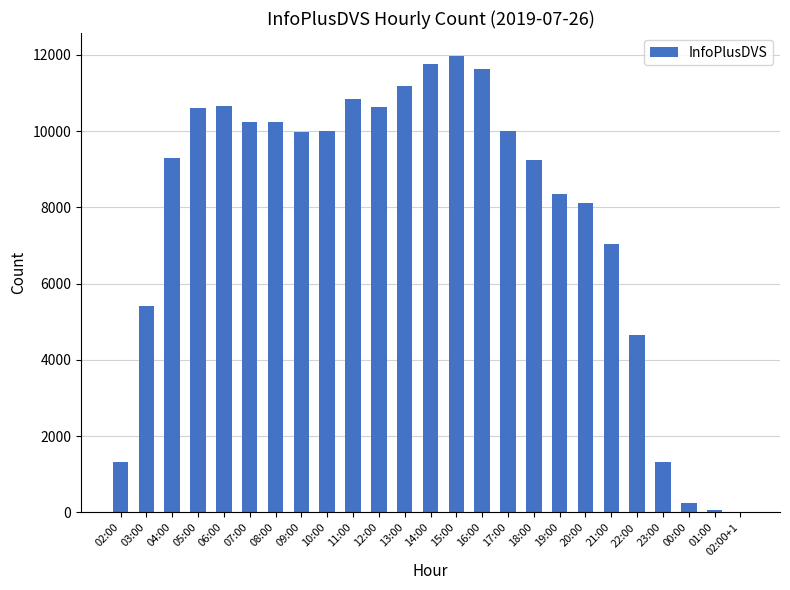

At which label is the value closest to 5986?

03:00